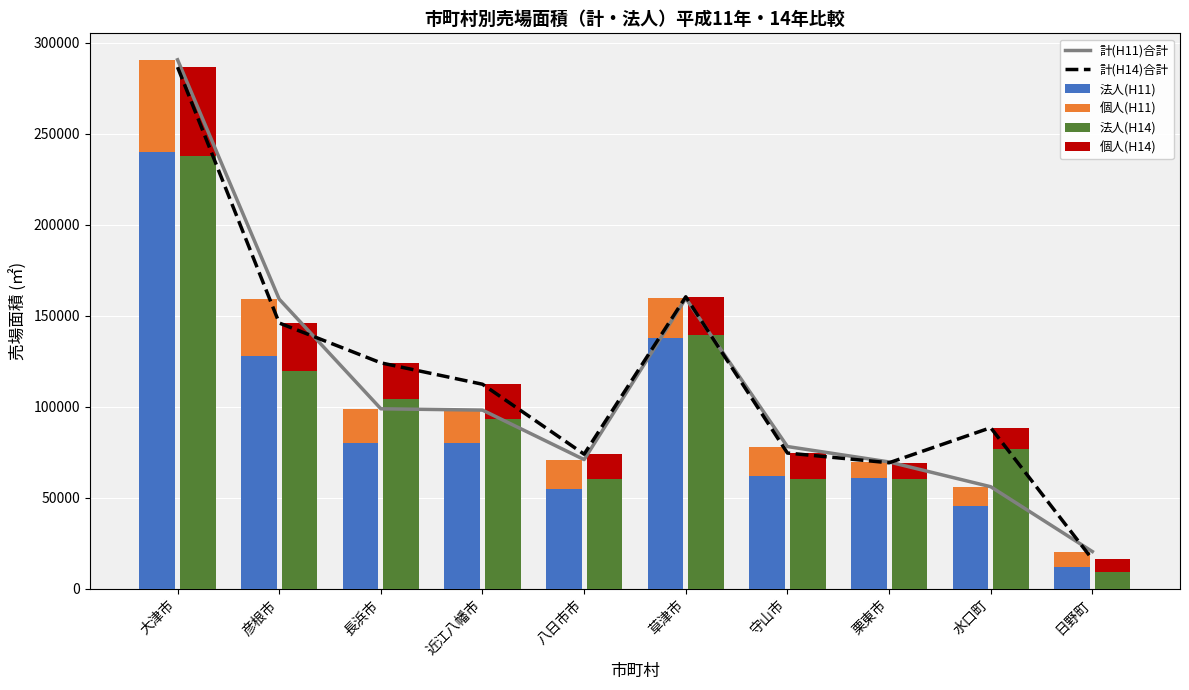

Is the value of 個人(H14) at 草津市 greater than the value of 法人(H14) at 八日市市?

No